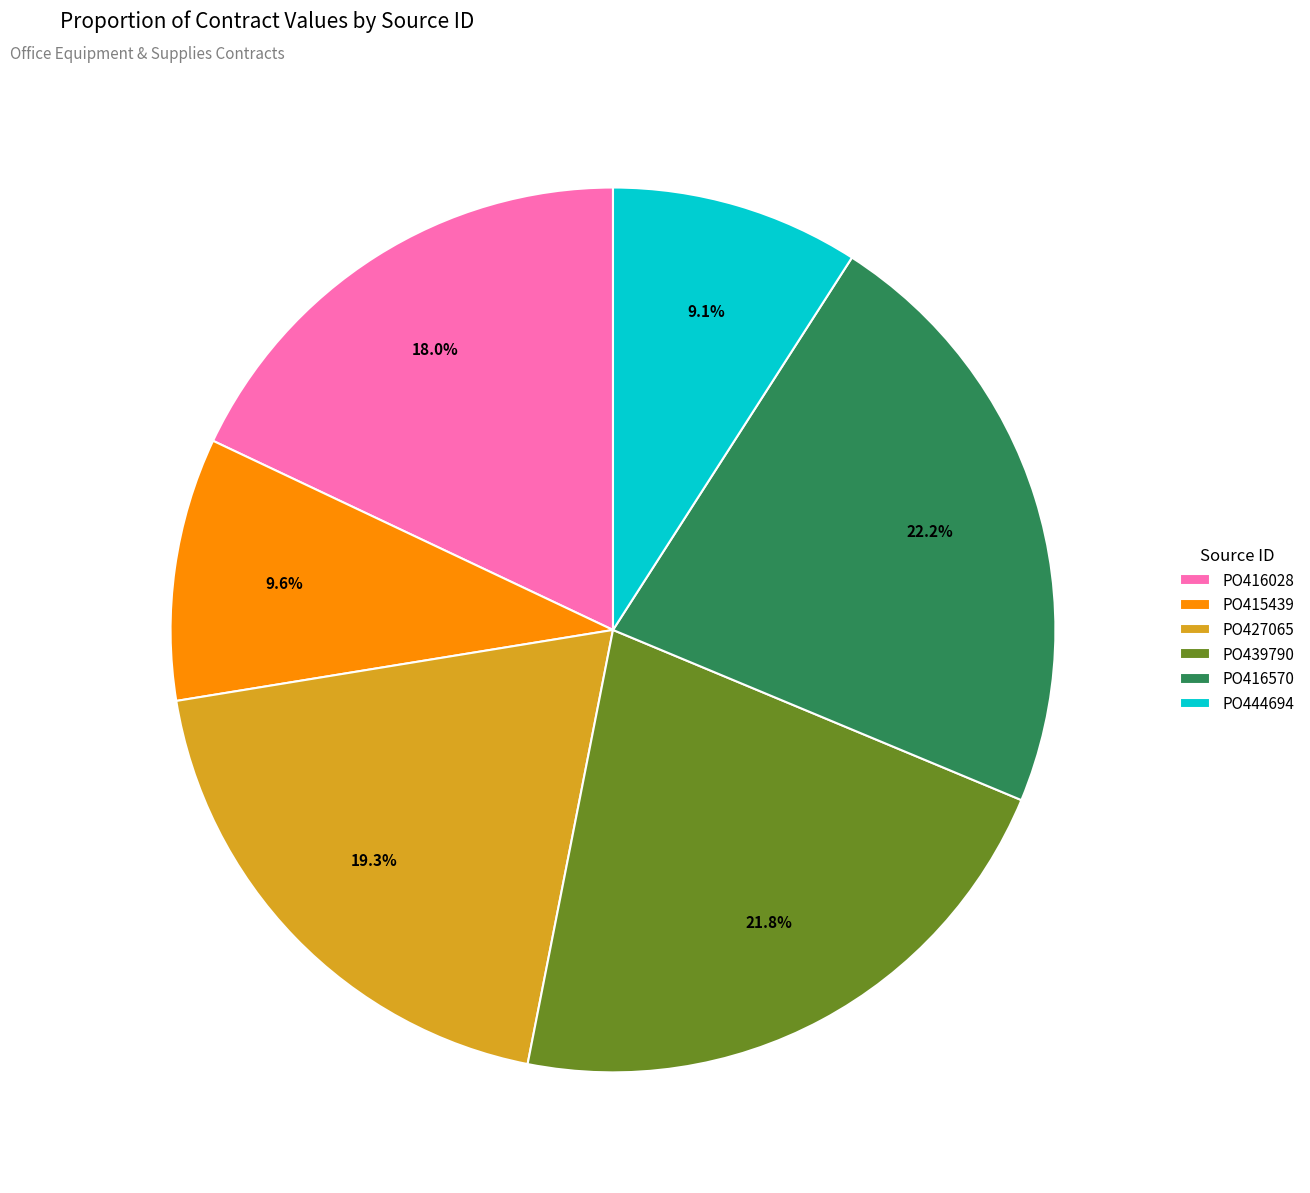

True or false: PO444694 accounts for 1% of the total.

False